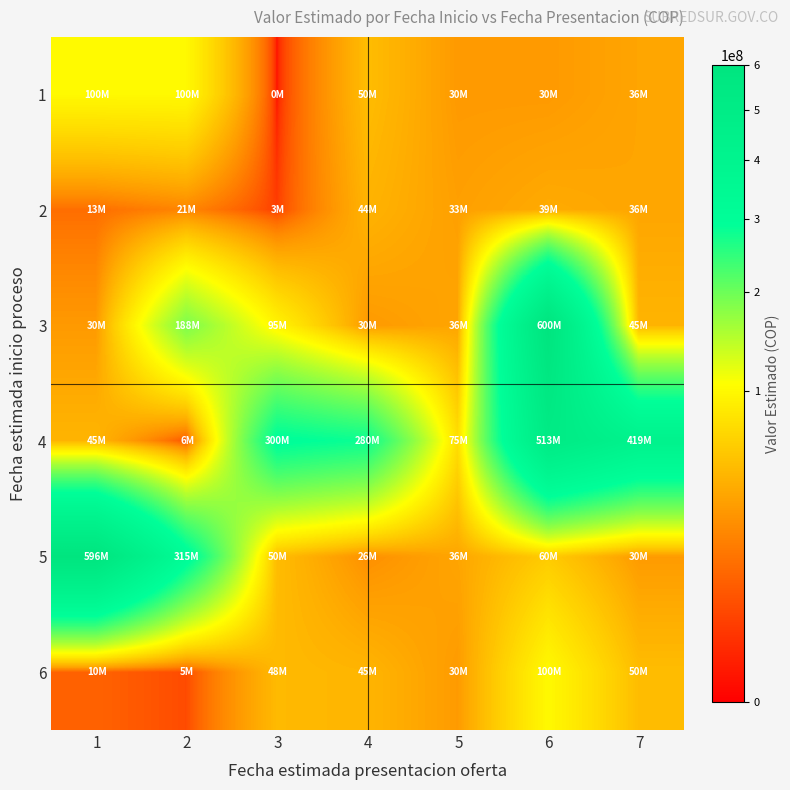

Which category has the lowest value across all series?

3